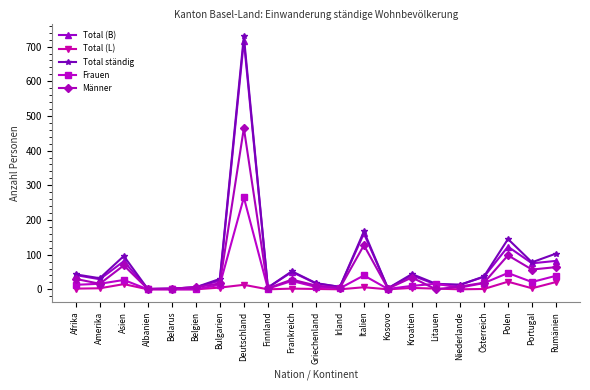

What is the difference between the Frauen values at Rumänien and Belgien?

39